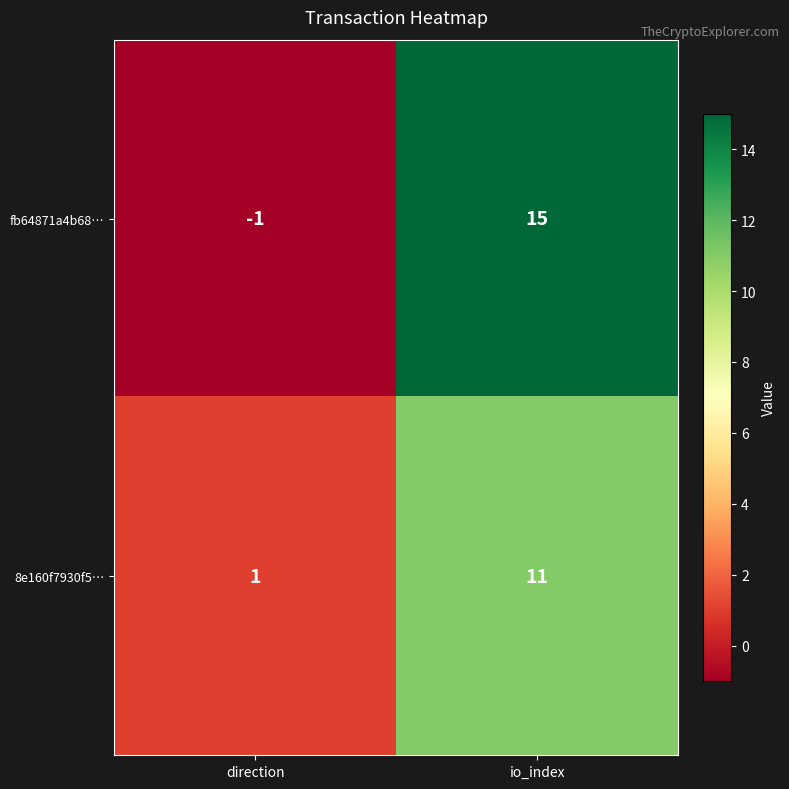

Which series changed the most between direction and io_index?

fb64871a4b68…